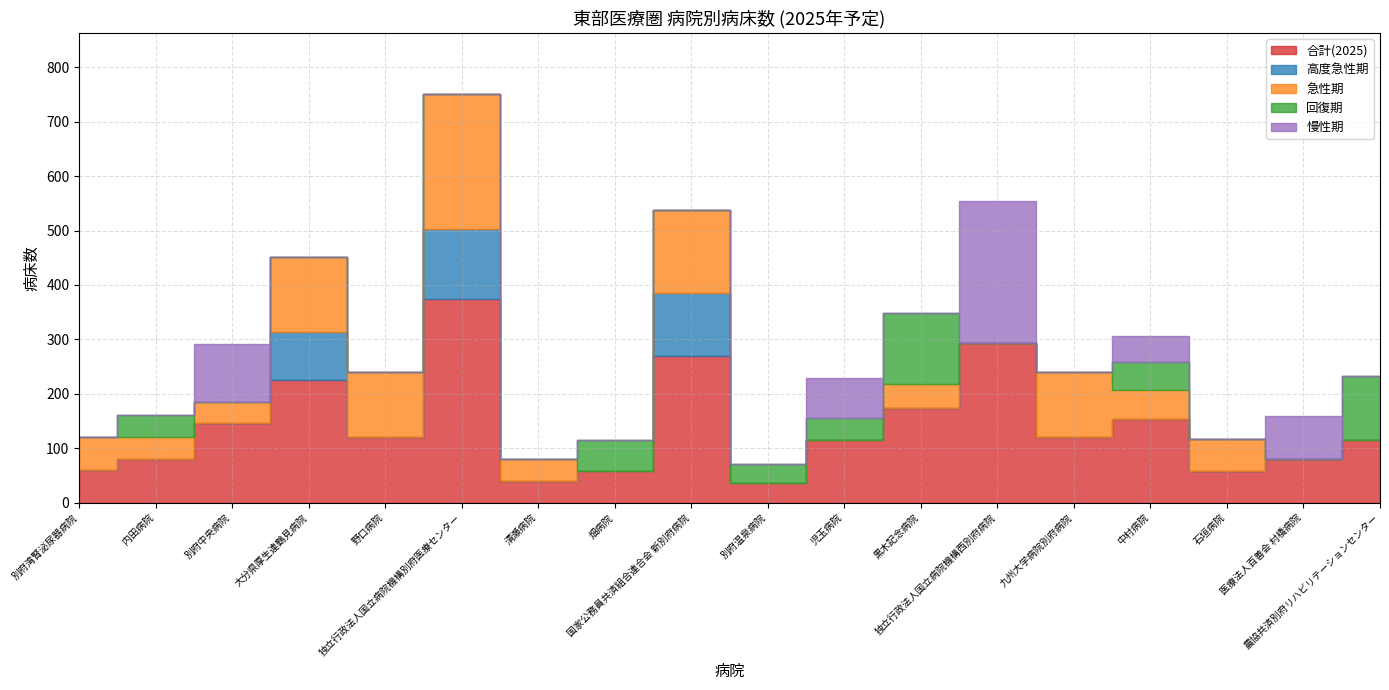

Between 野口病院 and 農協共済別府リハビリテーションセンター, which series saw the biggest shift?

急性期